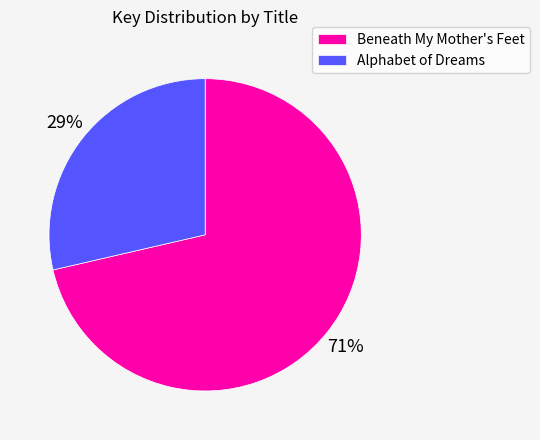

To the nearest percent, what portion does Alphabet of Dreams represent?

29%